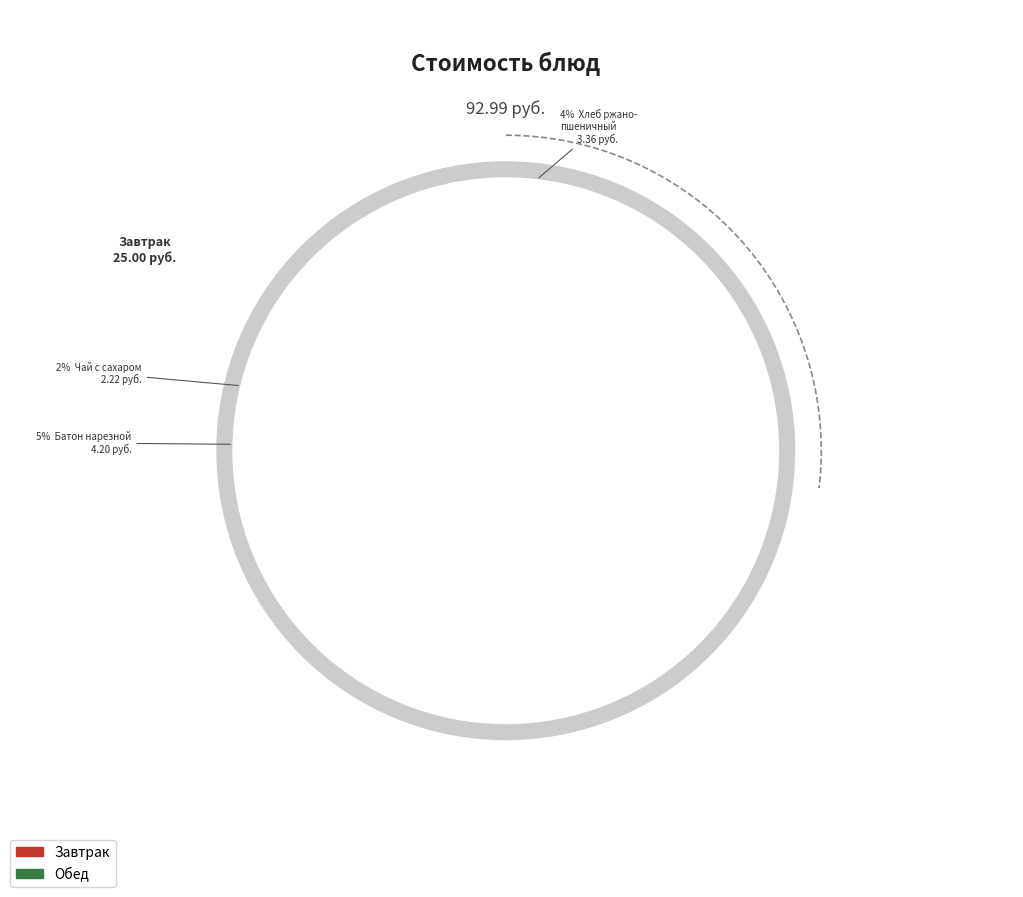

Count the number of slices in the pie.

9